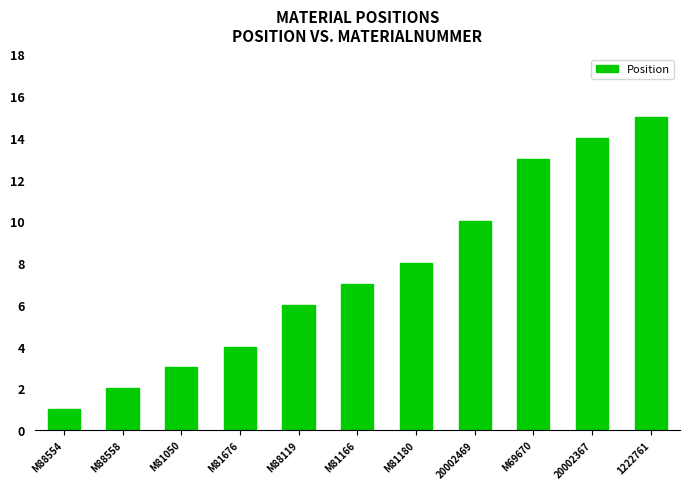

Which label corresponds to the largest value in the chart?

1222761